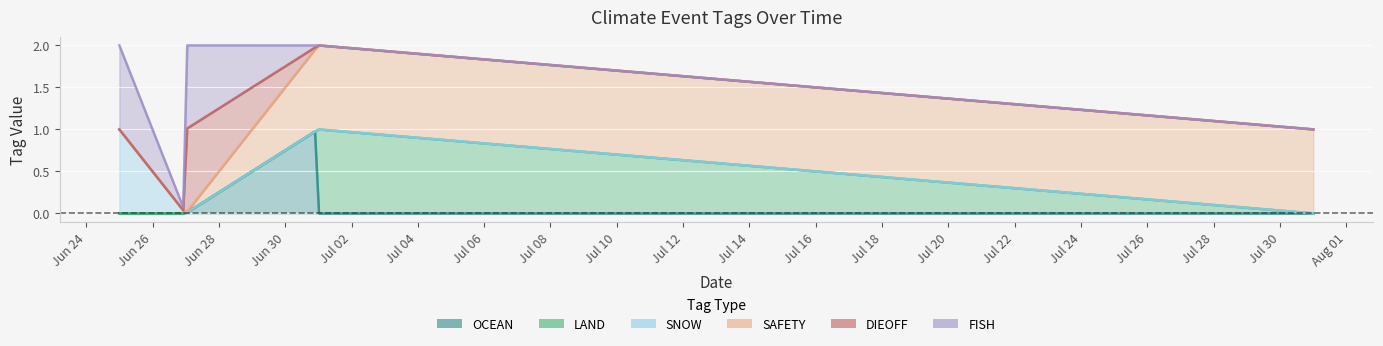

Between 2024-07-01 and 2024-07-31, which series saw the biggest shift?

LAND